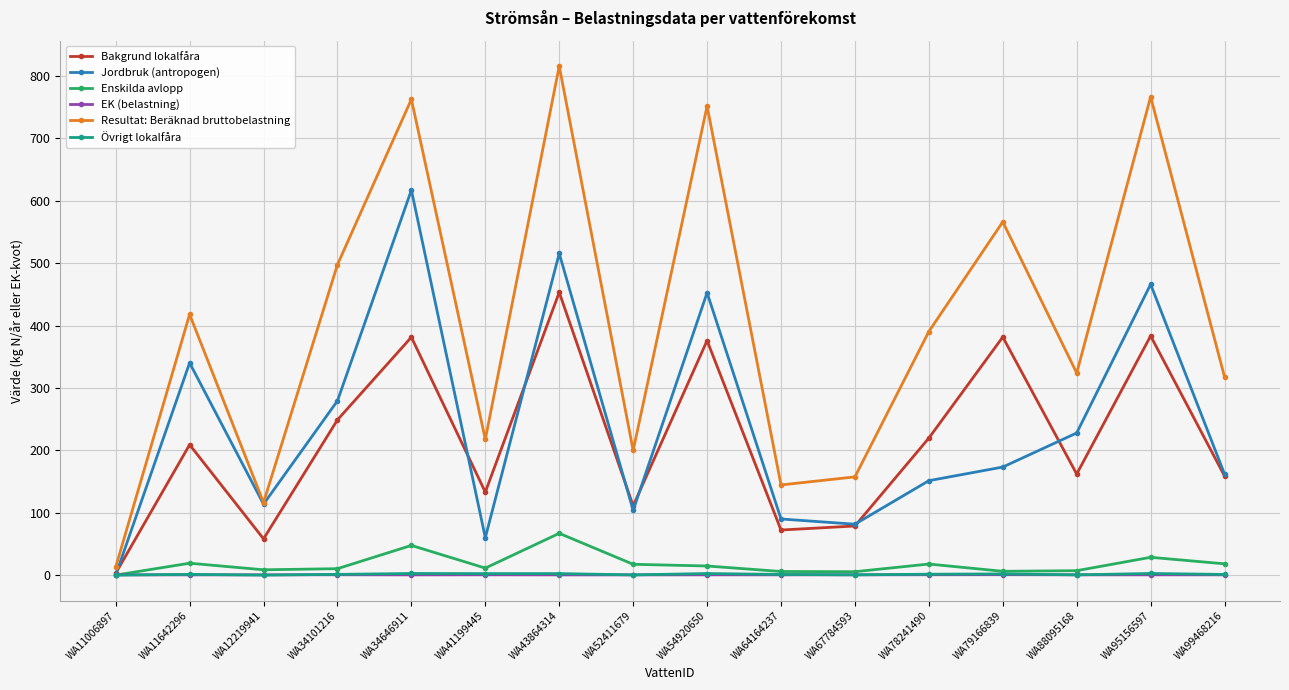

Which series has the largest total across all categories?

Resultat: Beräknad bruttobelastning